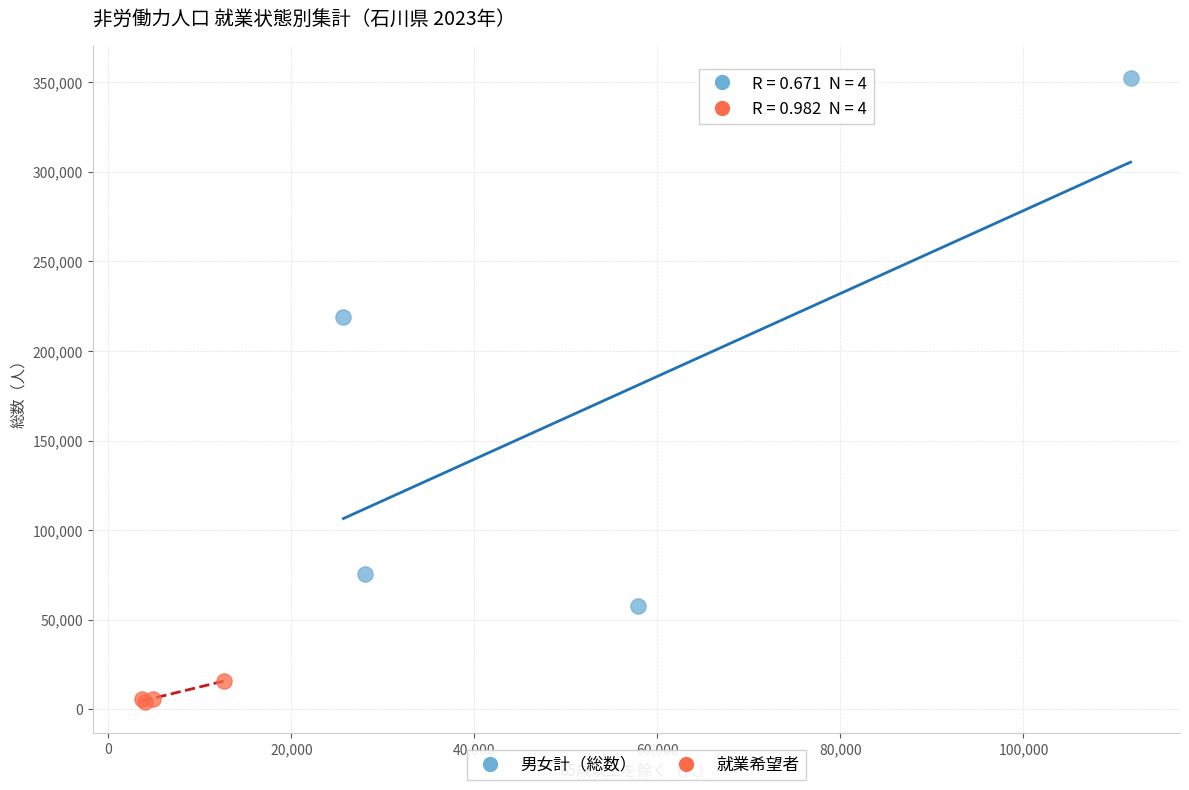

Which series reaches the maximum Y coordinate?

男女計（総数）